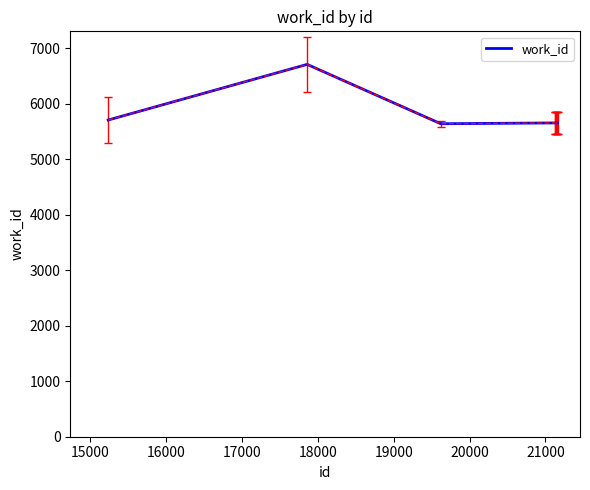

What is the minimum value shown in the chart?

5642.1